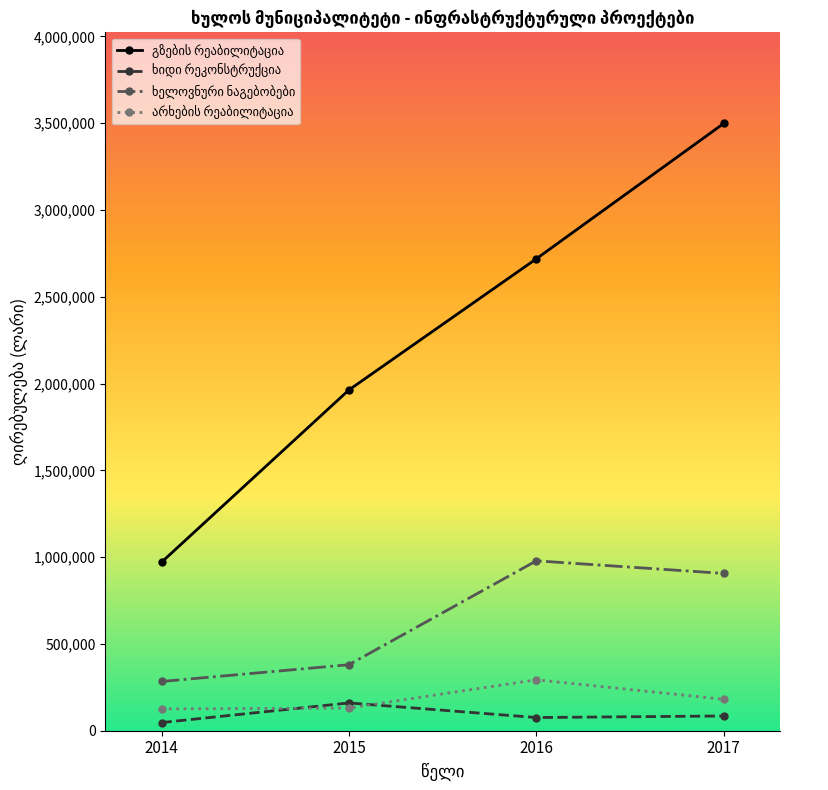

What is the difference between the highest and lowest values at 2017?

3413780